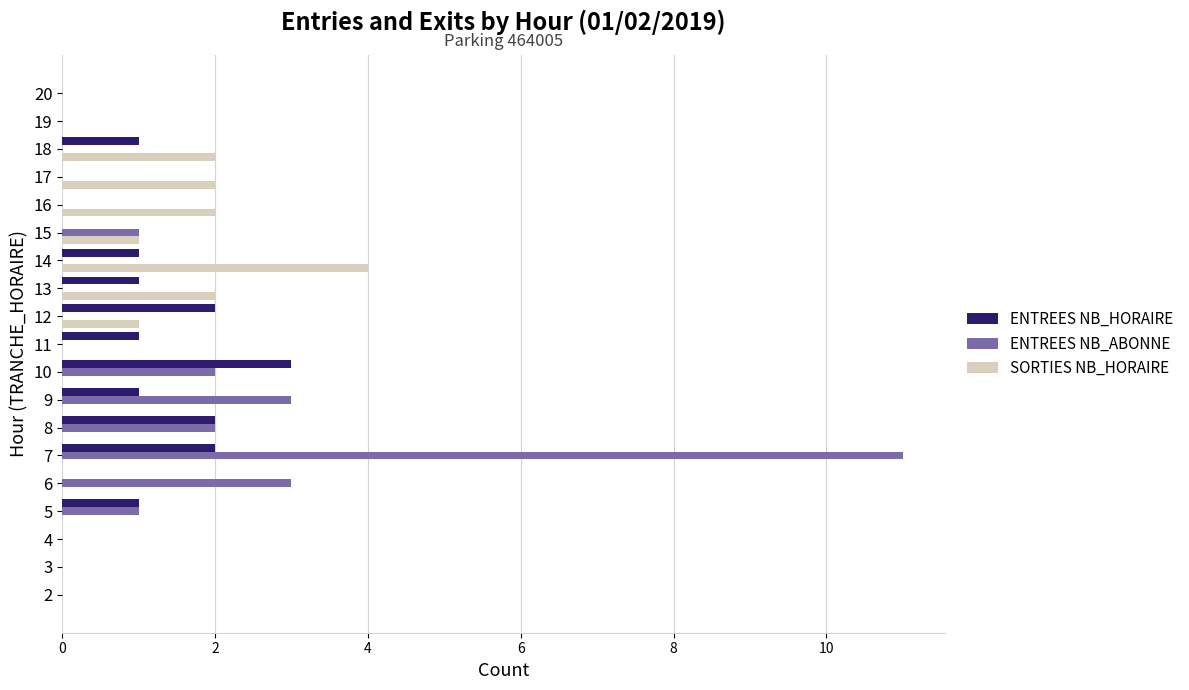

Which series has the widest spread of values?

ENTREES NB_ABONNE